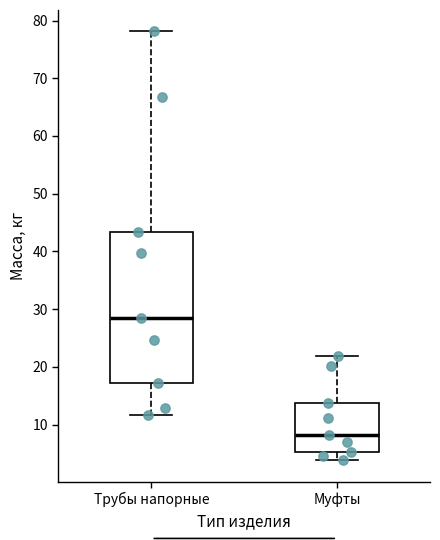

Reading left to right, read every box against the y-axis: the position of its median line, the range the box covers, and the ends of its whiskers. The values are not printed on the chart, so give them approximately, as read against the axis.

Трубы напорные: median 29, box 17 to 43, whiskers 12 to 78
Муфты: median 8, box 5 to 14, whiskers 4 to 22